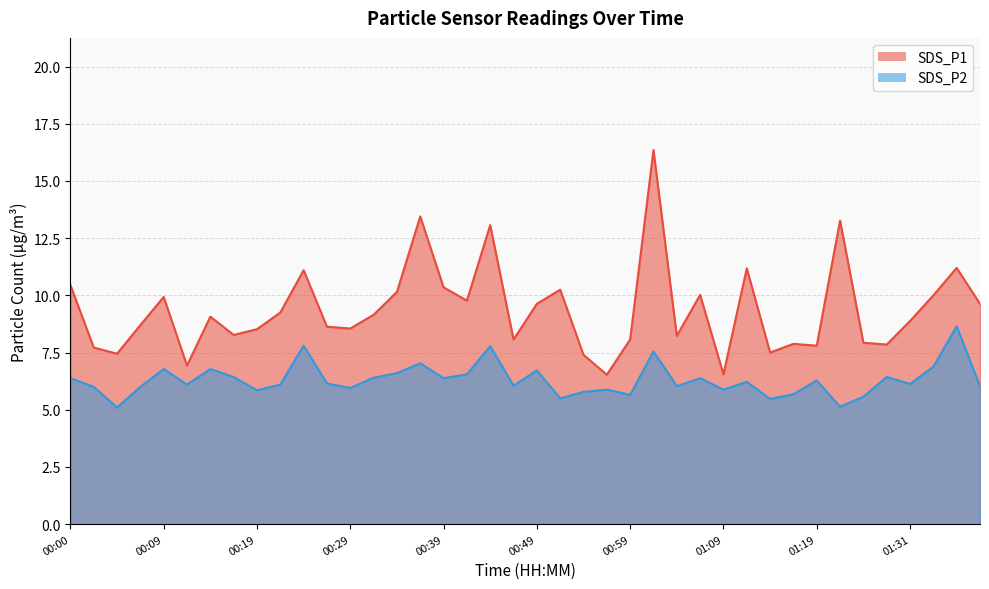

At 01:22, list the series in order from largest to smallest.

SDS_P1, SDS_P2